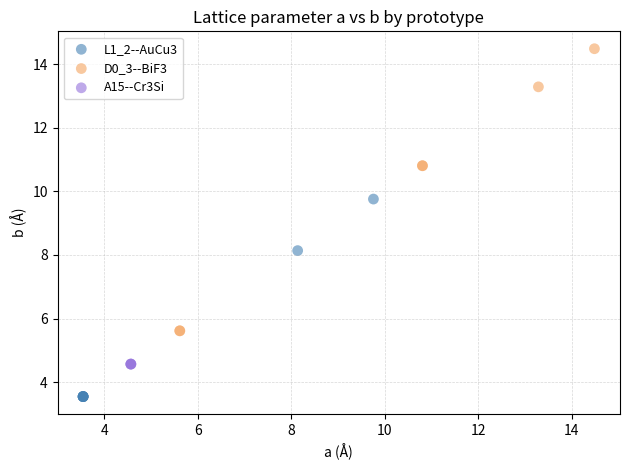

Which series contains the lowest Y value?

L1_2--AuCu3